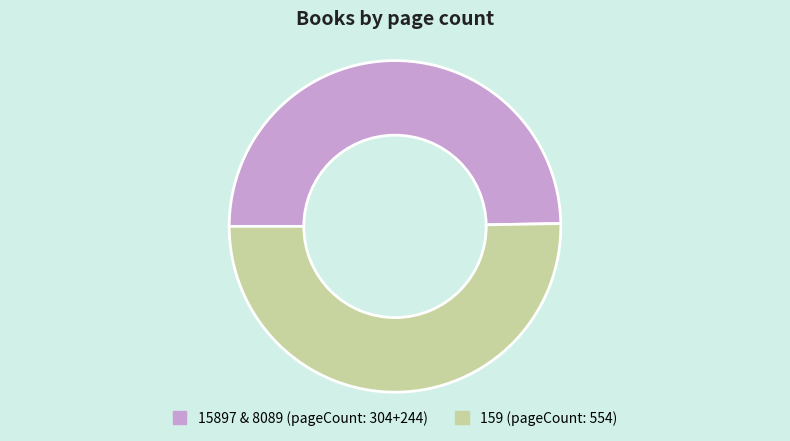

Does any single category account for the majority?

Yes